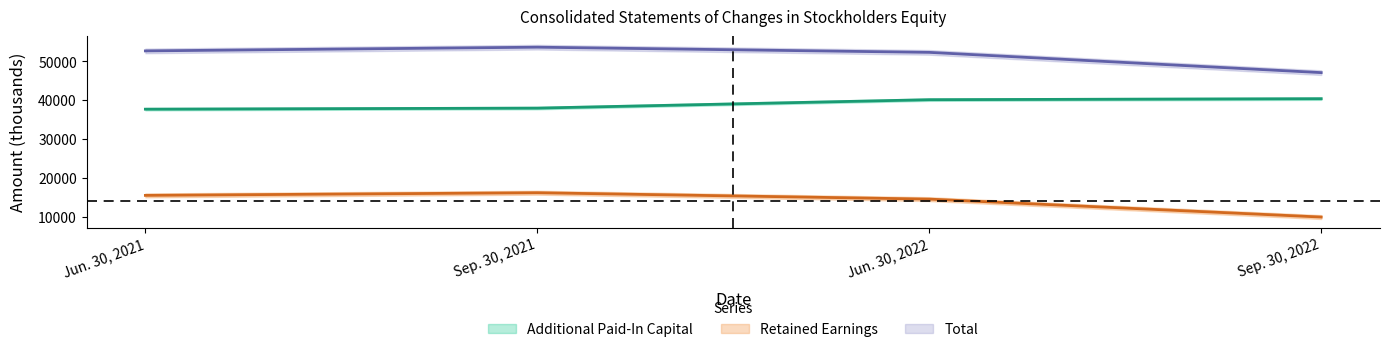

The Retained Earnings series shows 6819 at Sep. 30, 2022. True or false?

False